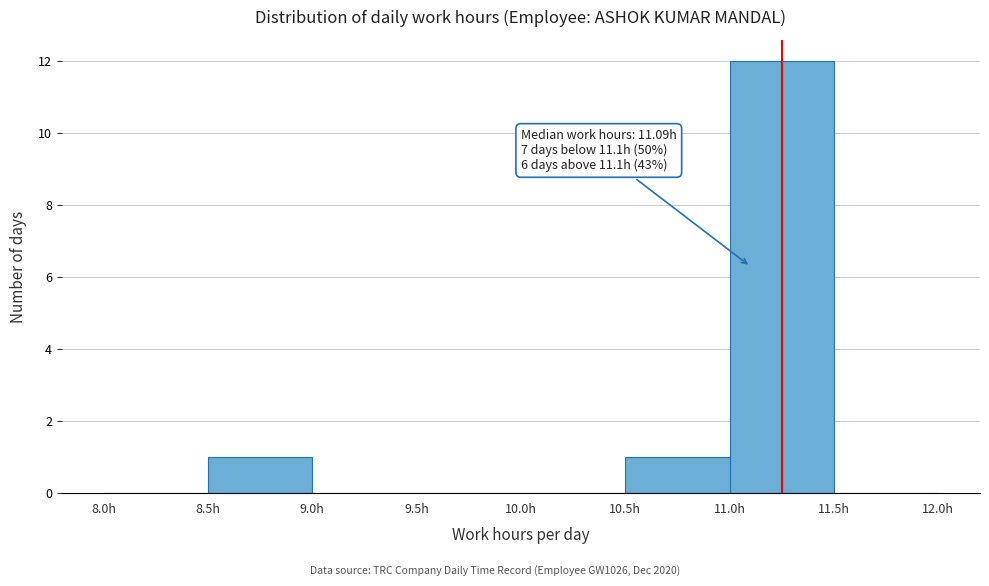

Over which range of the x-axis is the bar tallest?

11.0 to 11.5